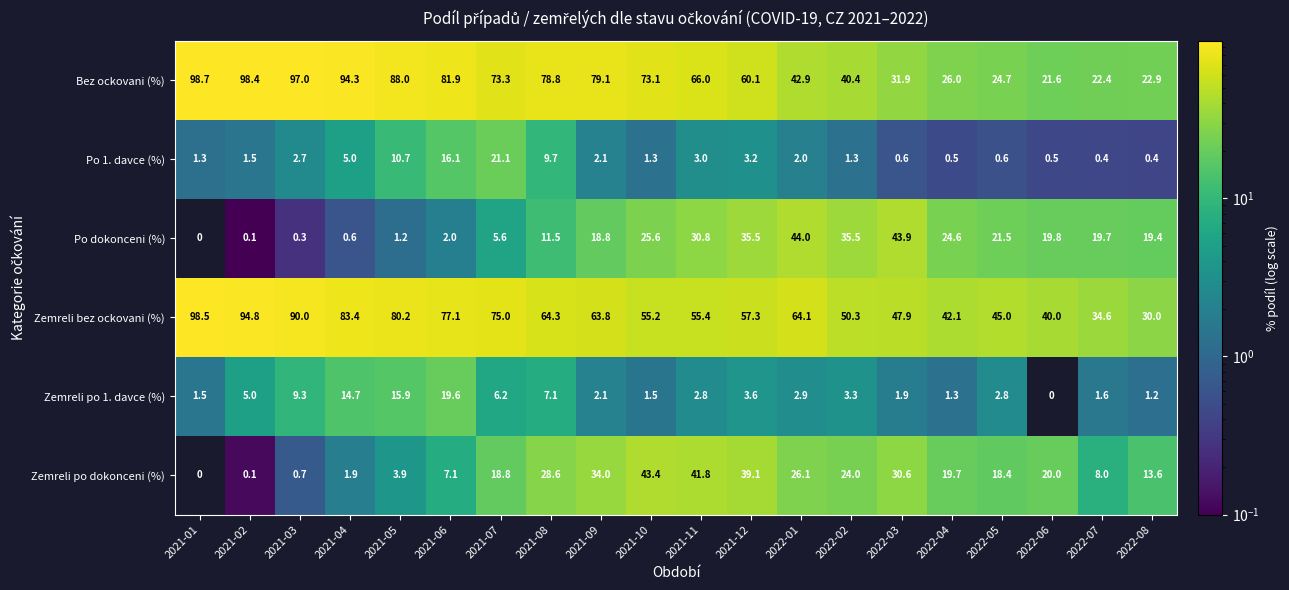

Where is Bez ockovani (%) nearest to the value 60?

2021-12